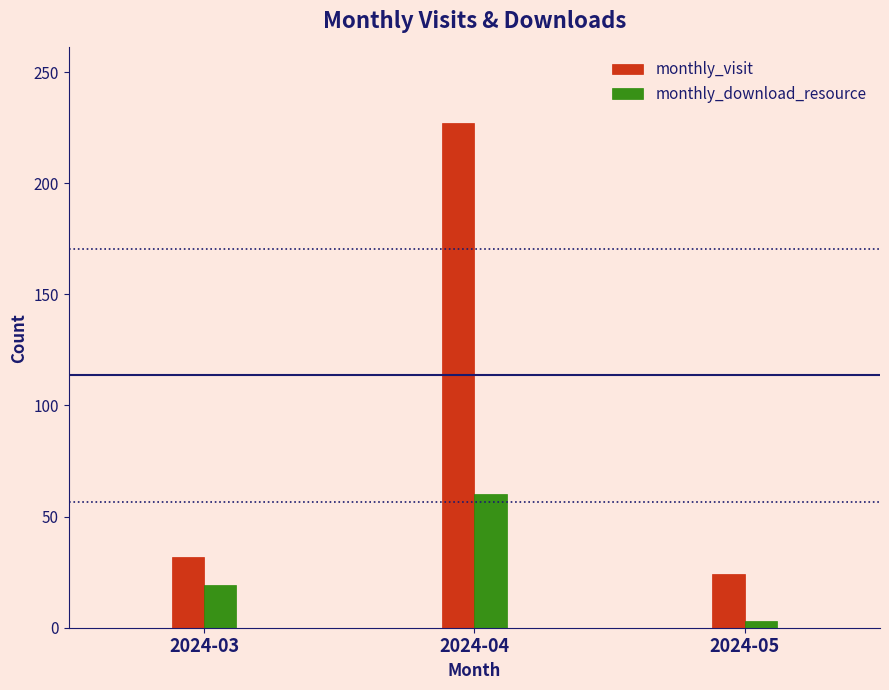

The monthly_download_resource series shows 19 at 2024-03. True or false?

True